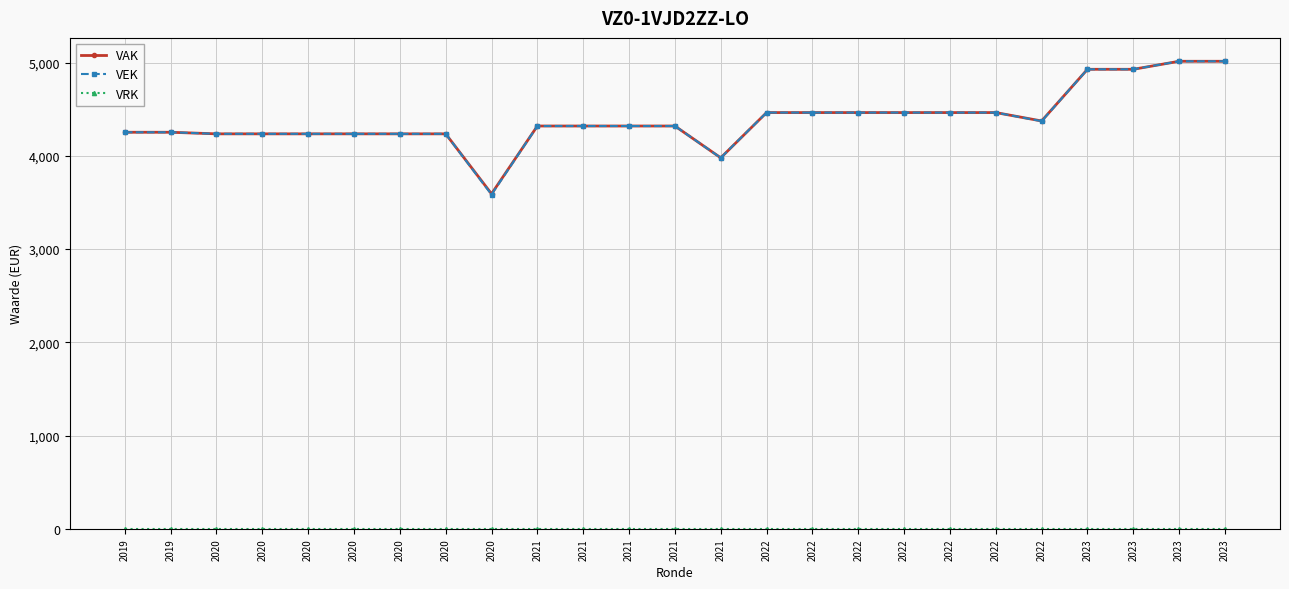

The VEK series shows 6684 at 2023. True or false?

False